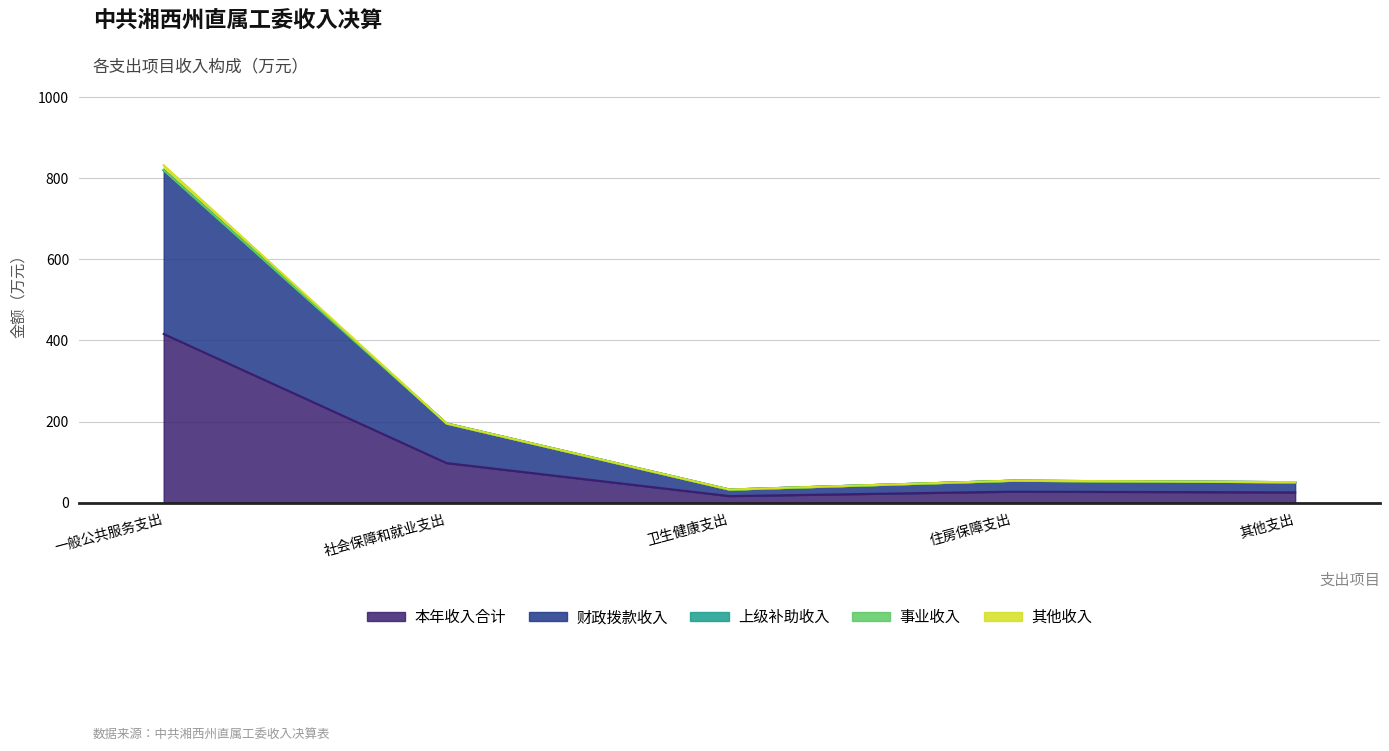

Which category has the lowest value in the 其他收入 series?

卫生健康支出